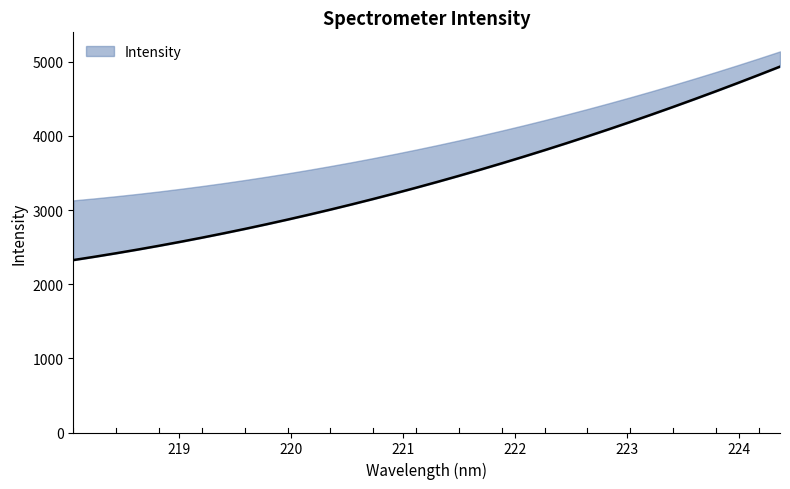

Reading left to right, list all the values displayed in this chart.

2326.1	2371.2	2418.3	2467.6	2519.1	2572.7	2628.3	2686.2	2746.2	2808.3	2872.5	2938.8	3007.3	3077.9	3150.7	3225.5	3302.5	3381.6	3462.8	3546.2	3631.7	3719.3	3809.0	3900.9	3994.9	4090.9	4189.2	4289.5	4392.0	4496.5	4603.2	4712.0	4822.9	4935.9